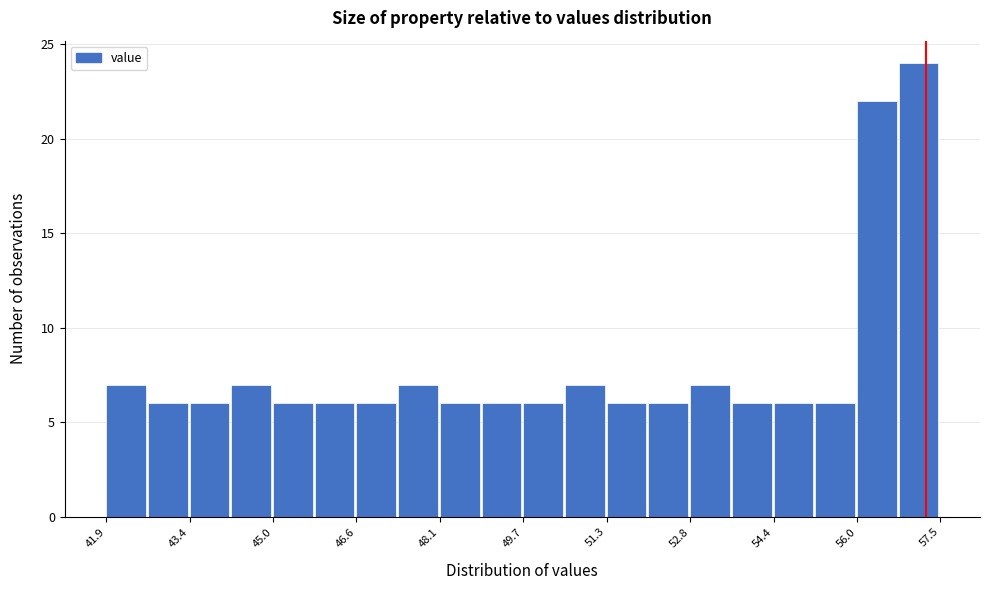

Around what value on the x-axis is the tallest bar? Give the approximate position of its centre, as read against the axis.

57.2